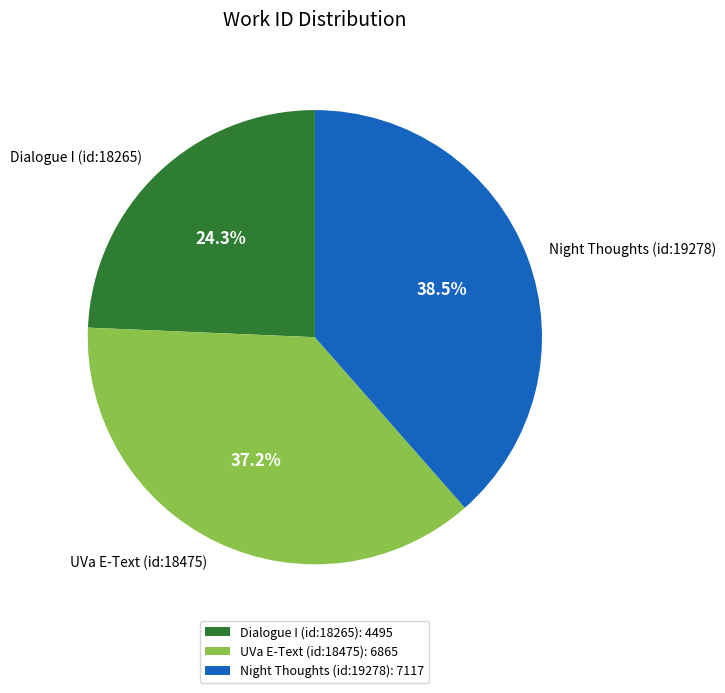

Combined, do UVa E-Text (id:18475) and Dialogue I (id:18265) account for over 50%?

Yes